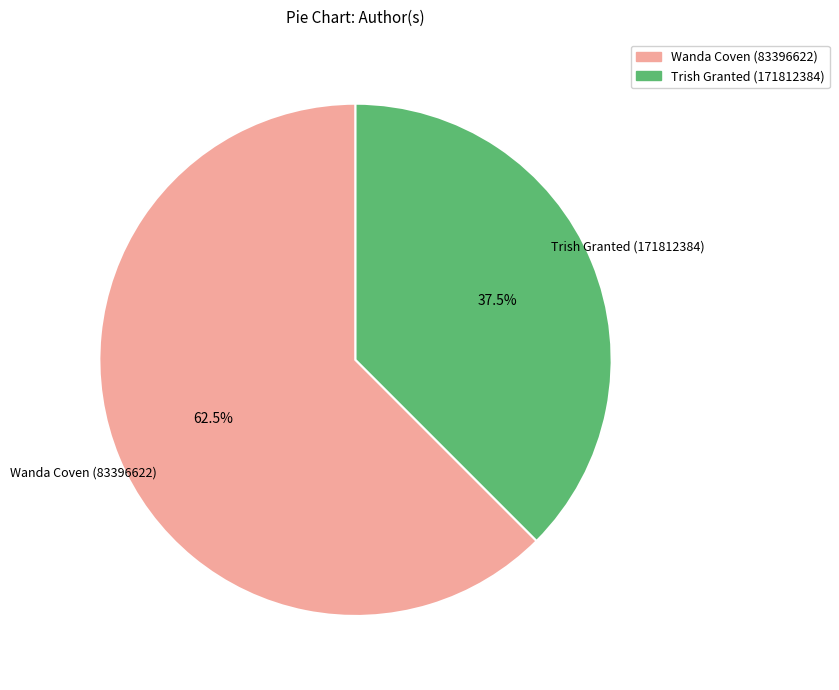

How many slices are in this pie chart?

2